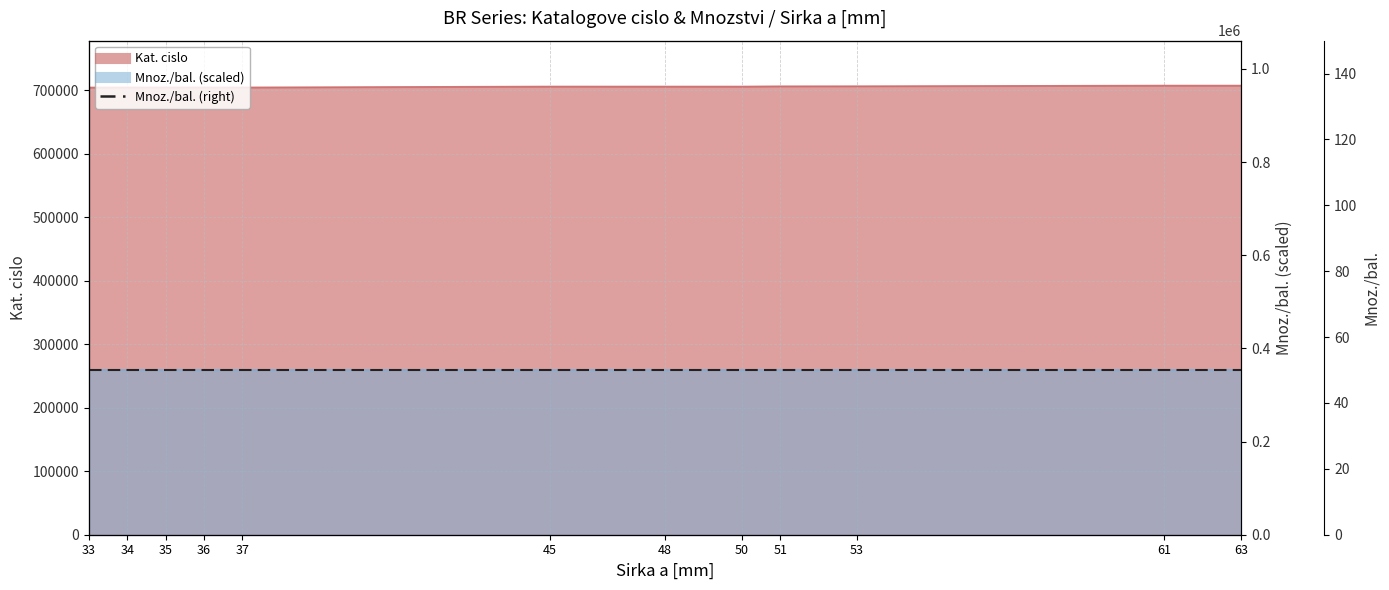

True or false: the data has more than 0 interior local peaks.

True